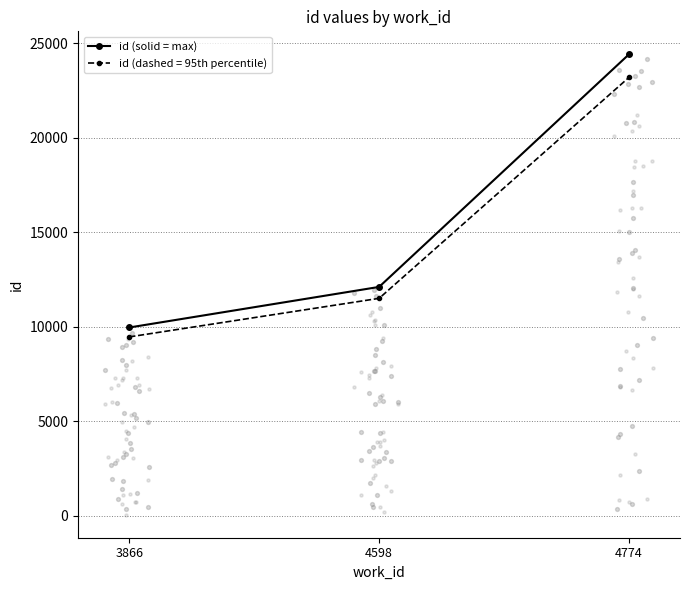

What is the change in value from 4598 to 4774?

+12310